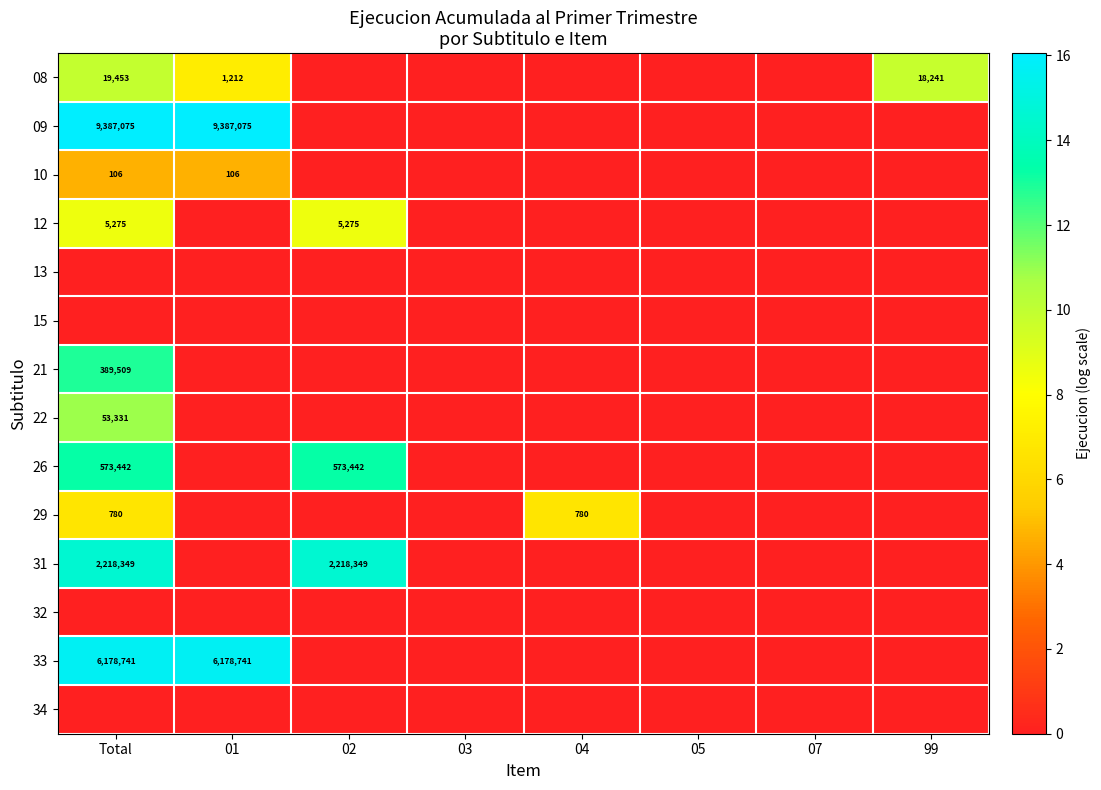

The value of 09 at 01 is 9387075. True or false?

True